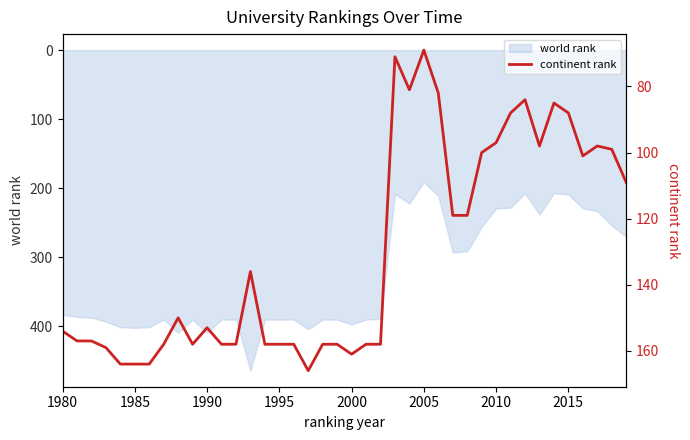

True or false: world rank has a value of 719 at 1990.

False